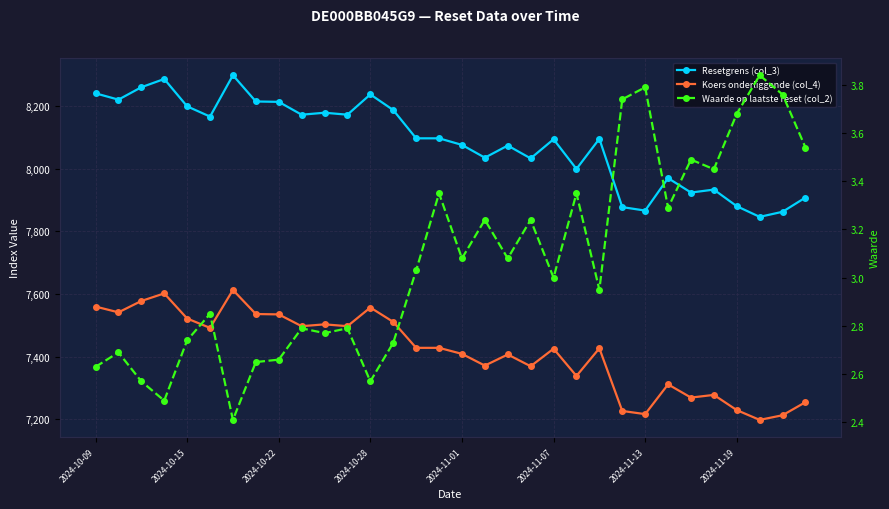

What are all the series names shown in the legend?

Resetgrens (col_3), Koers onderliggende (col_4), Waarde op laatste reset (col_2)